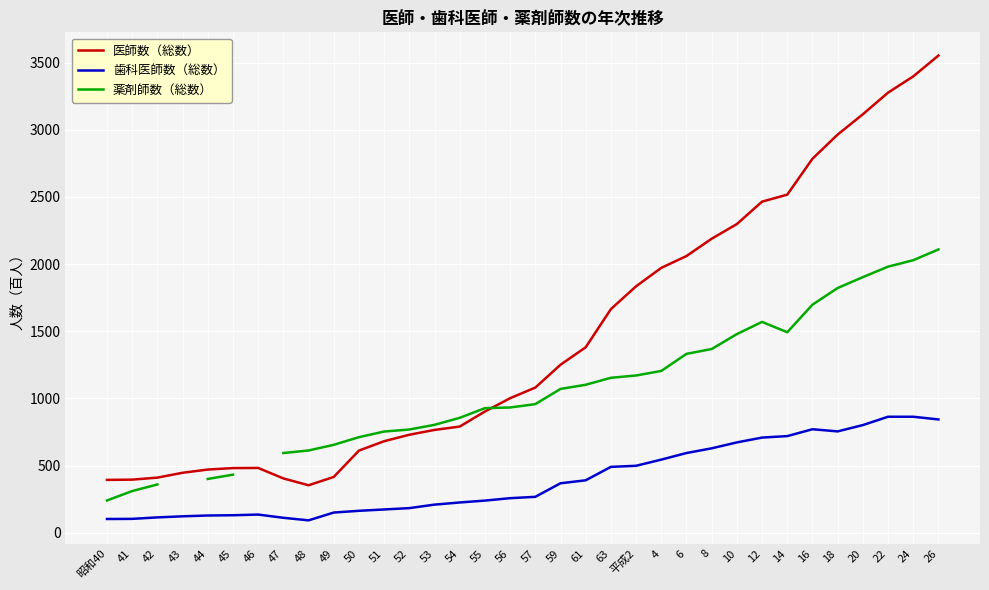

What is the value of the 歯科医師数（総数） point at the 10th from the left?

151.0